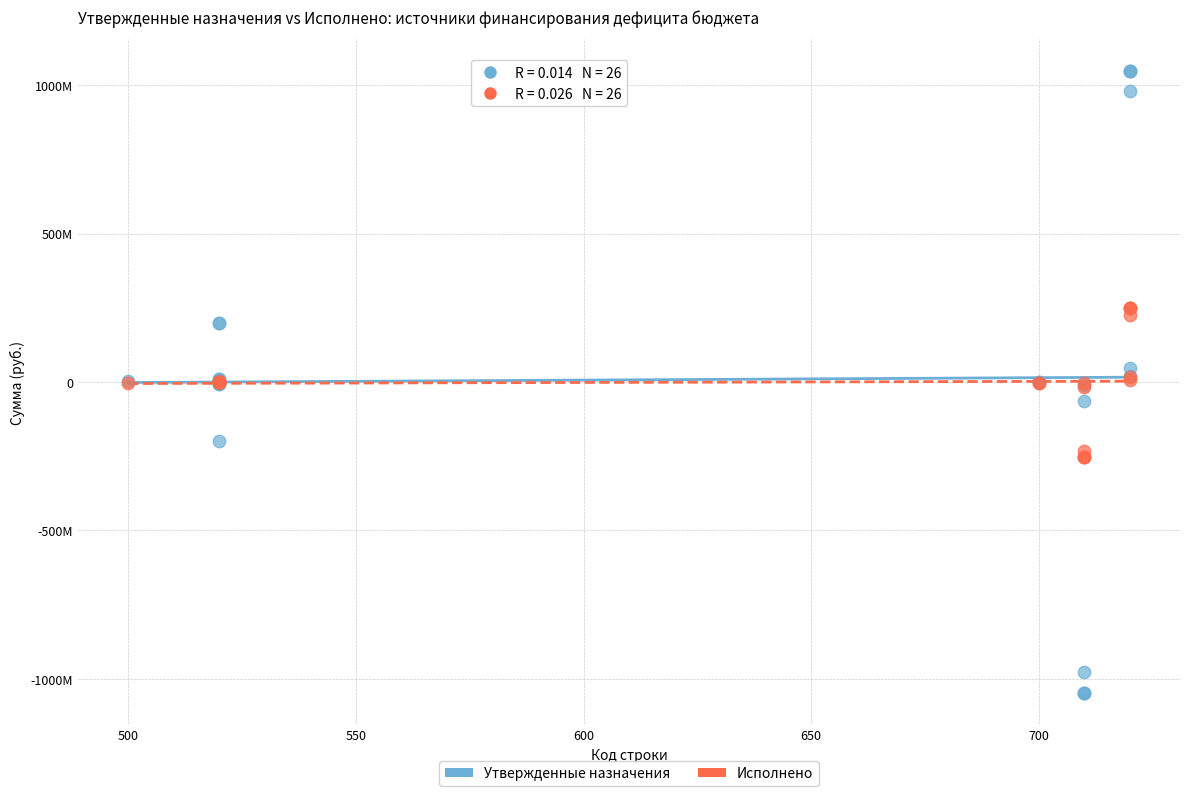

What are all the series names shown in the legend?

Утвержденные назначения, Исполнено